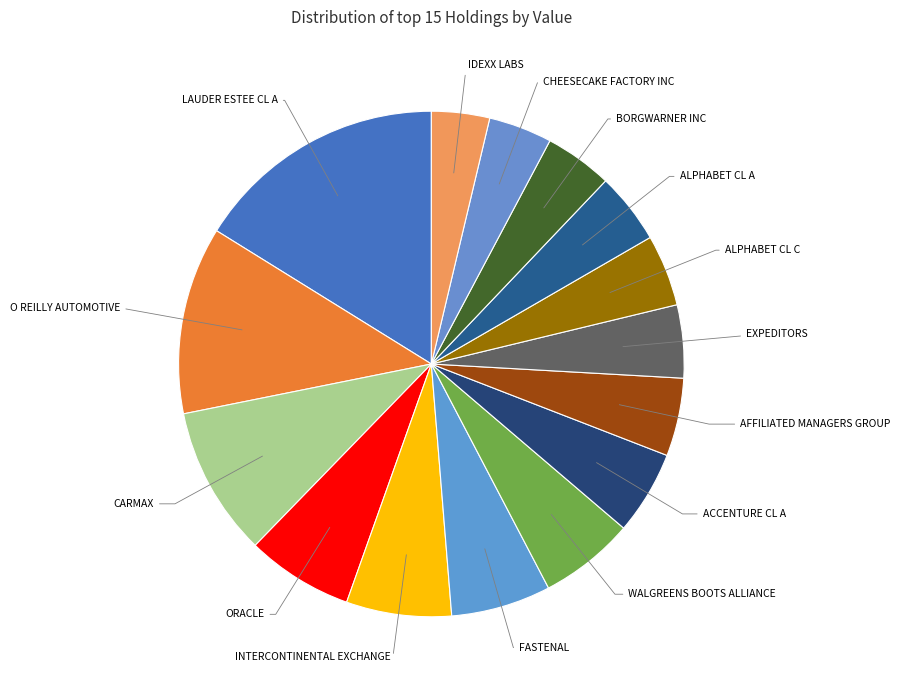

Combined, do ALPHABET CL A and AFFILIATED MANAGERS GROUP account for over 50%?

No